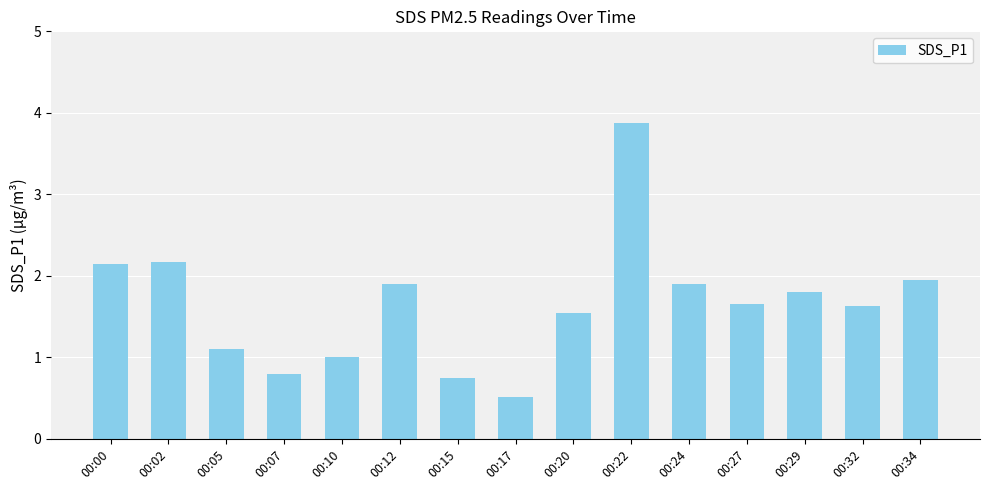

What is the approximate value at 00:10?

1.0